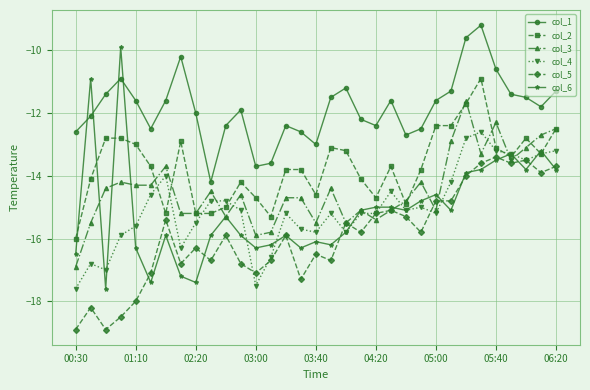

Which series has the largest total across all categories?

col_1